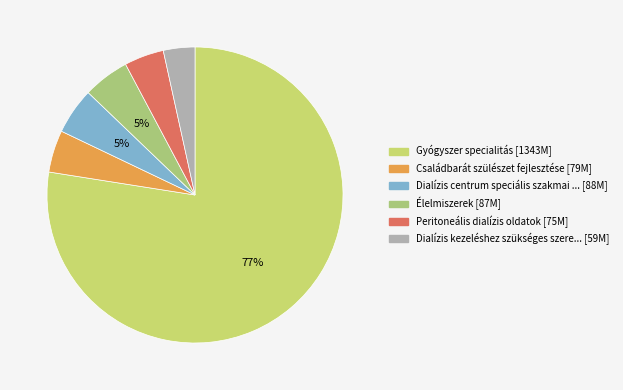

Count the number of slices in the pie.

6